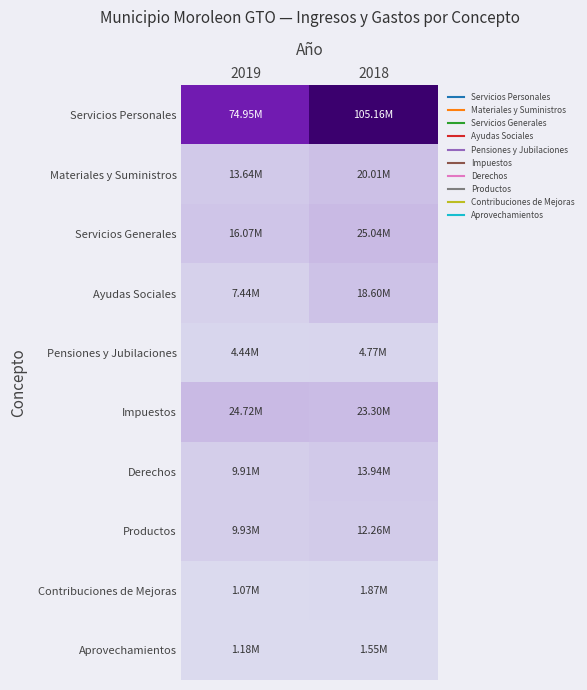

List the series in order of their peak value, lowest first.

Aprovechamientos, Contribuciones de Mejoras, Pensiones y Jubilaciones, Productos, Derechos, Ayudas Sociales, Materiales y Suministros, Impuestos, Servicios Generales, Servicios Personales